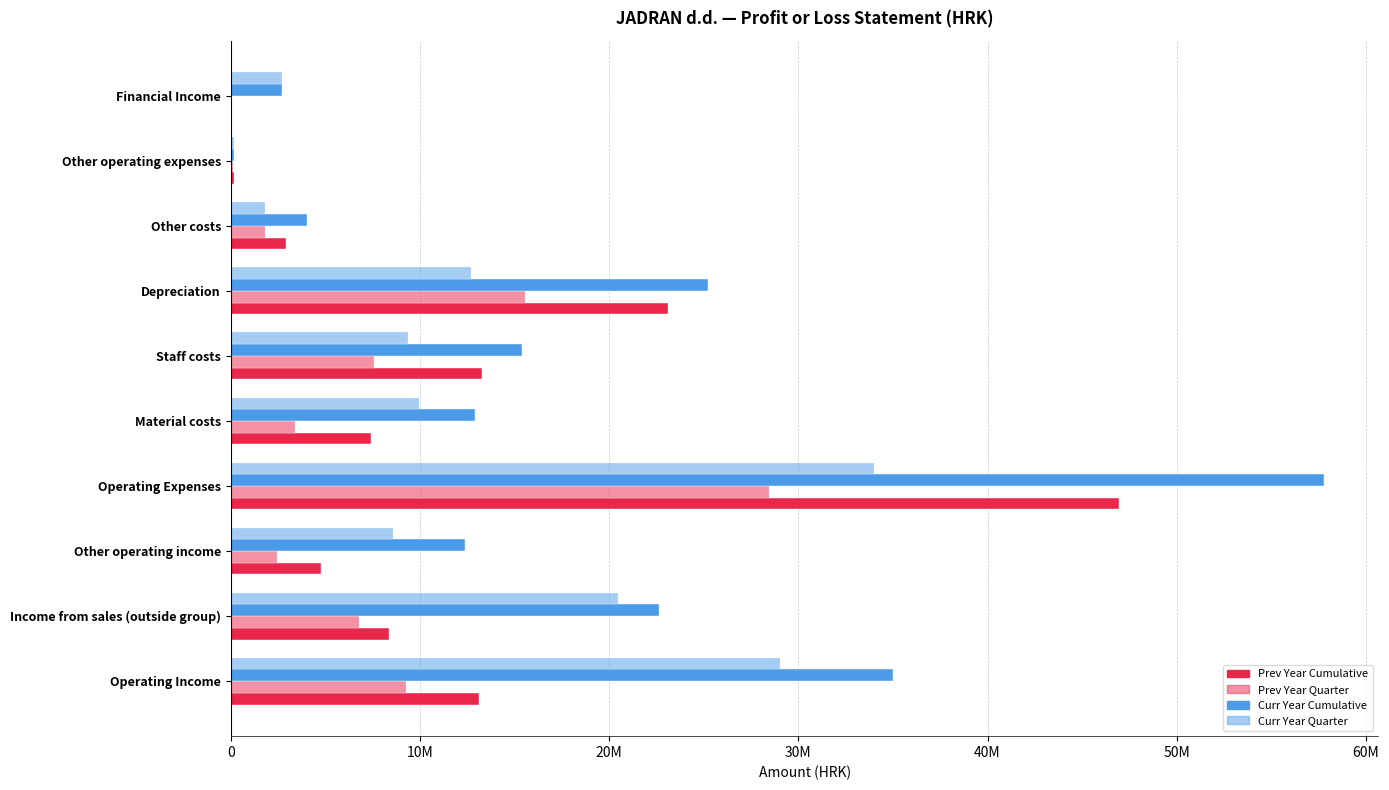

Which series has the largest range (max minus min)?

Curr Year Cumulative